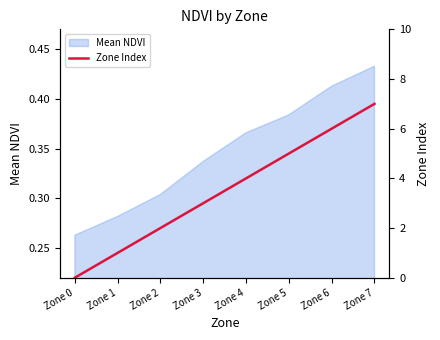

Rank the categories by value from highest to lowest.

Zone 7, Zone 6, Zone 5, Zone 4, Zone 3, Zone 2, Zone 1, Zone 0